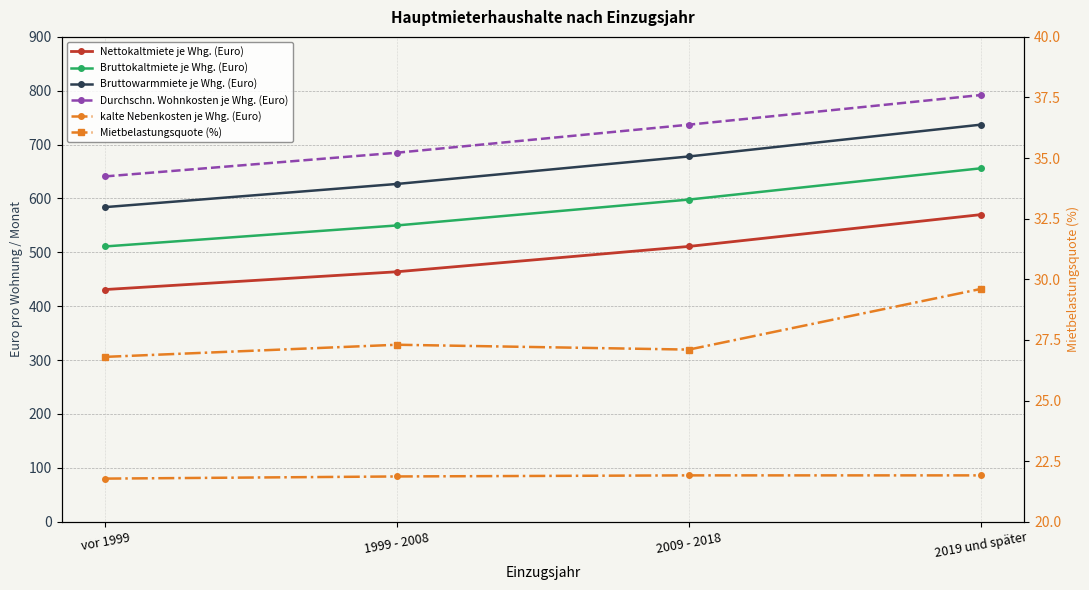

At which category does the chart reach its peak across all series?

2019 und später